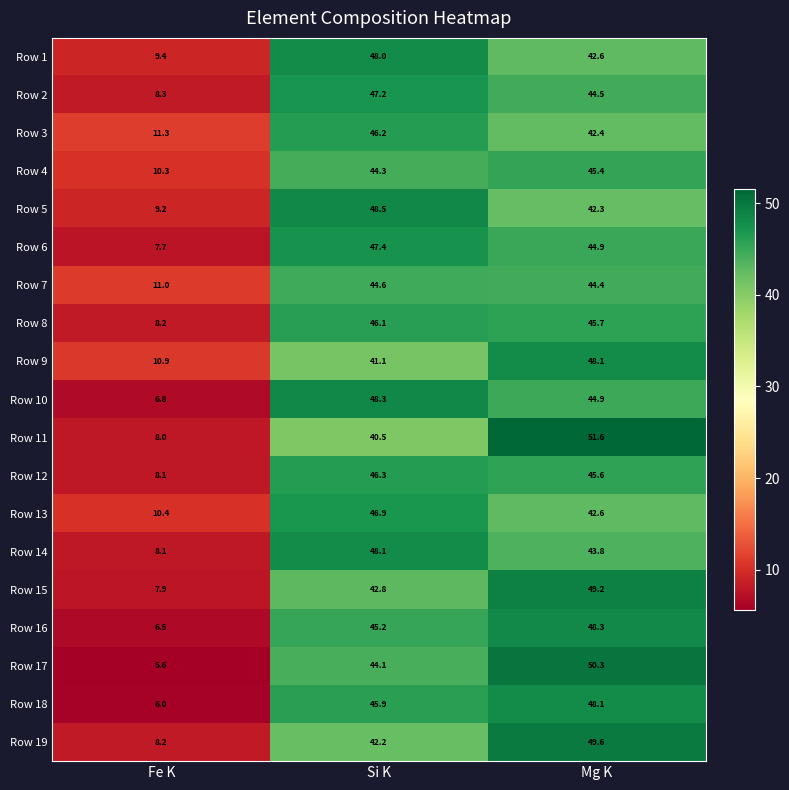

What is the spread (max minus min) of values at Fe K?

5.7